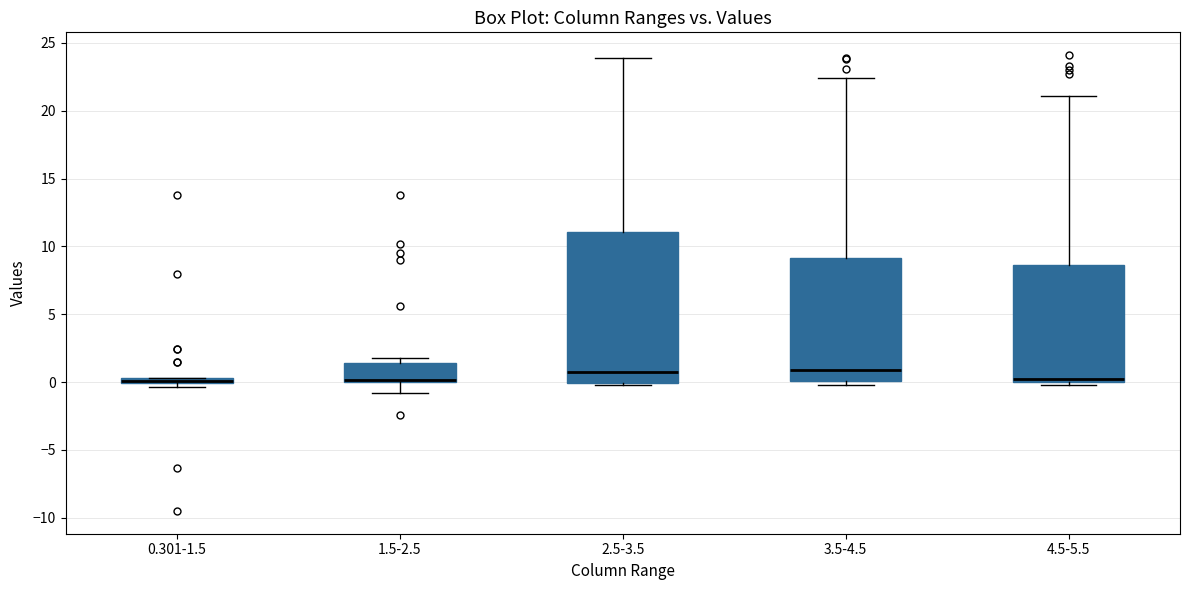

Comparing the boxes themselves (not the whiskers), which one is the tallest?

2.5-3.5